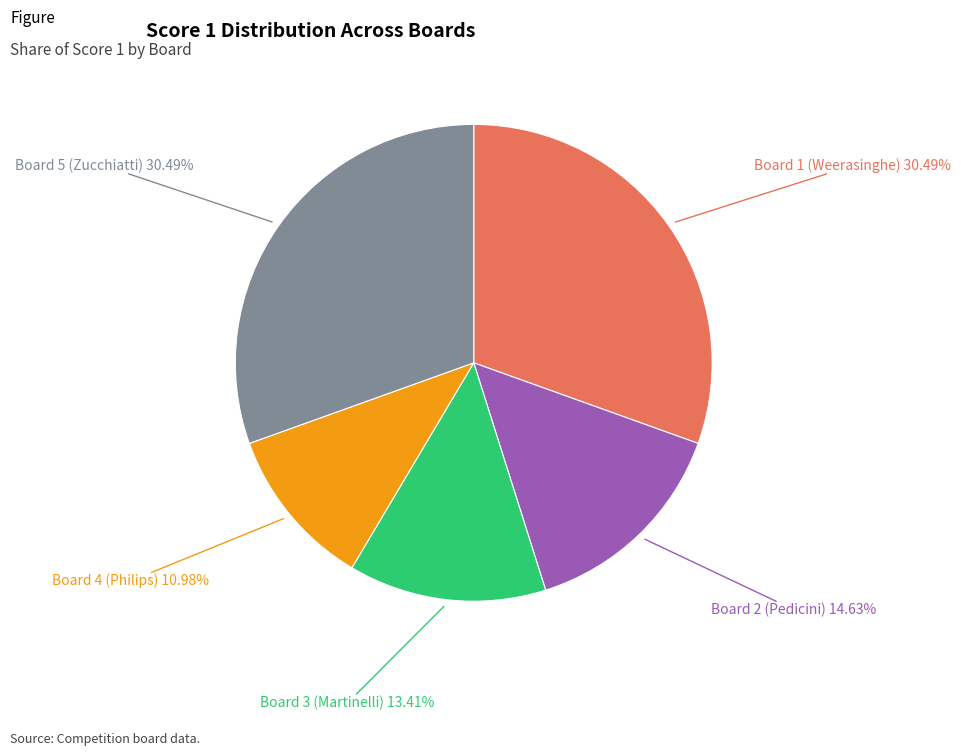

Does any single category account for the majority?

No